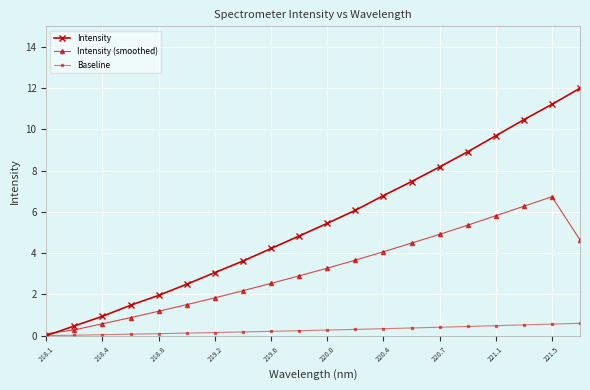

What is the difference between the second highest and second lowest values in the Intensity series?

10.7